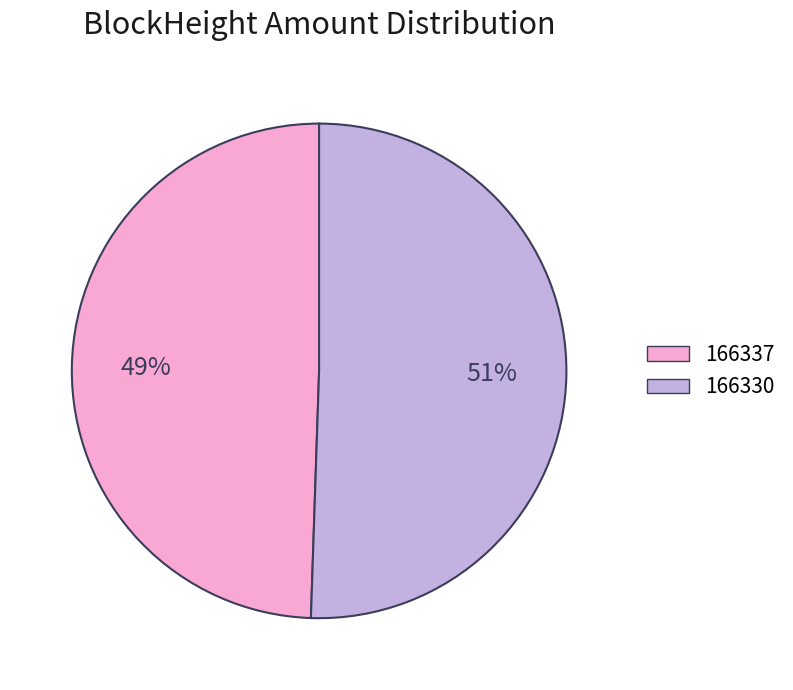

How many slices are in this pie chart?

2